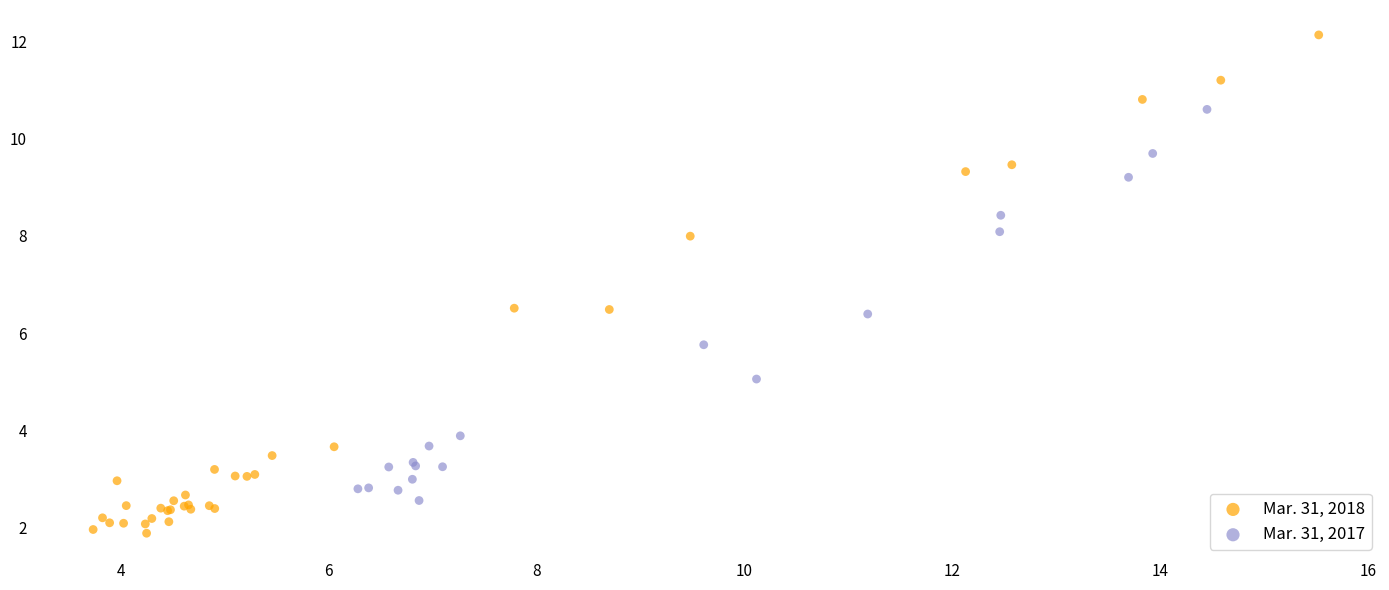

Which series reaches the maximum Y coordinate?

Mar. 31, 2018